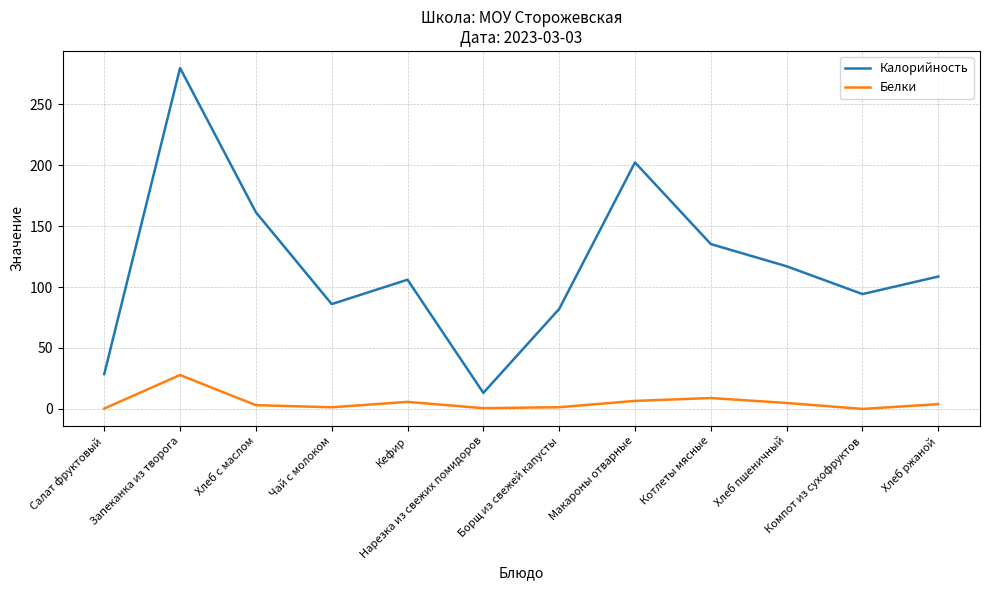

What is the highest value of the Белки series?

27.8